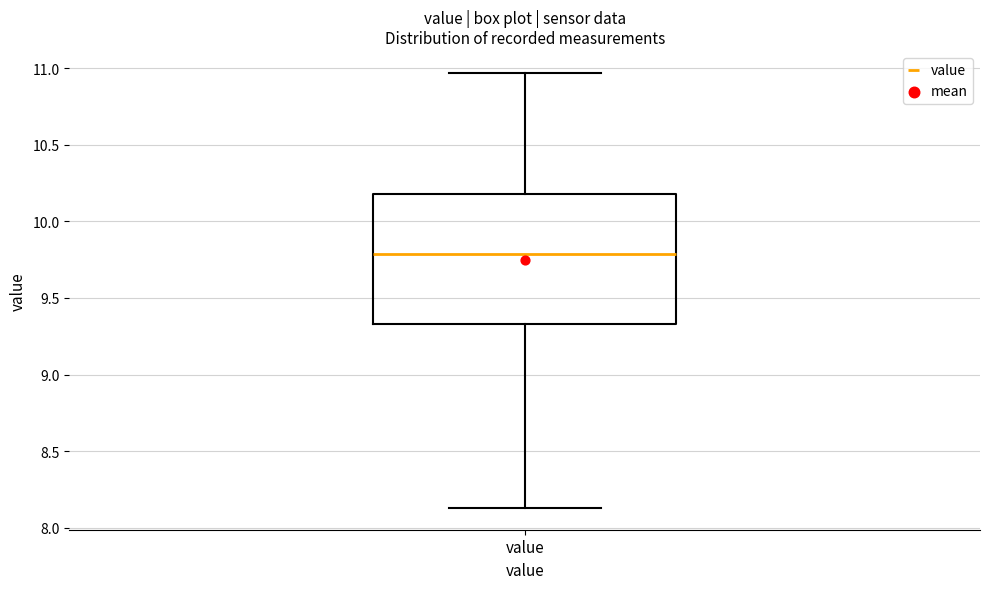

Read this box plot against the y-axis: the position of the median line, the range covered by the box, and the ends of both whiskers. The values are not printed on the chart, so give them approximately, as read against the axis.

median 9.80, box 9.35 to 10.20, whiskers 8.15 to 10.95